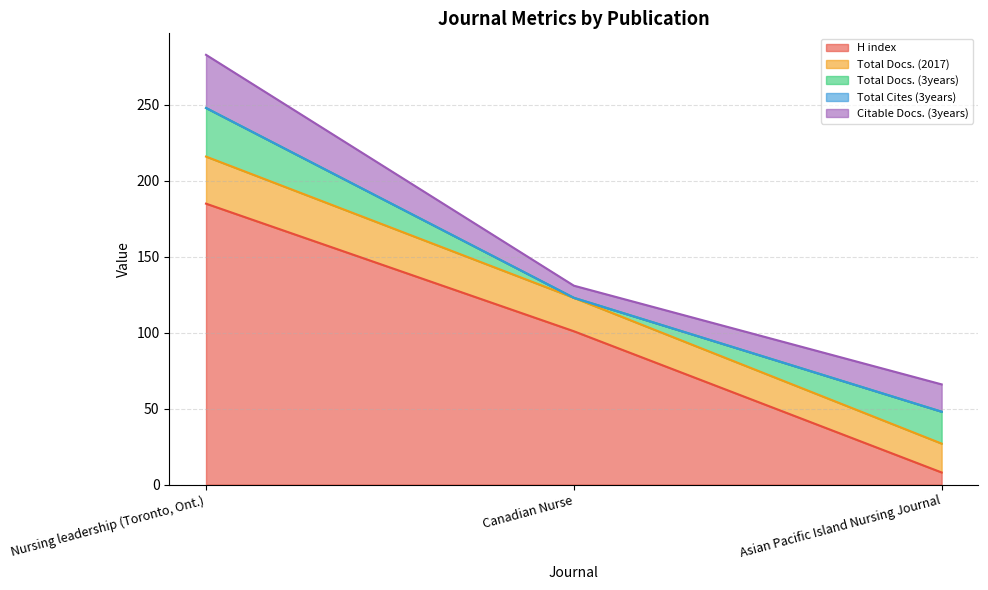

What position from the right is Canadian Nurse?

2